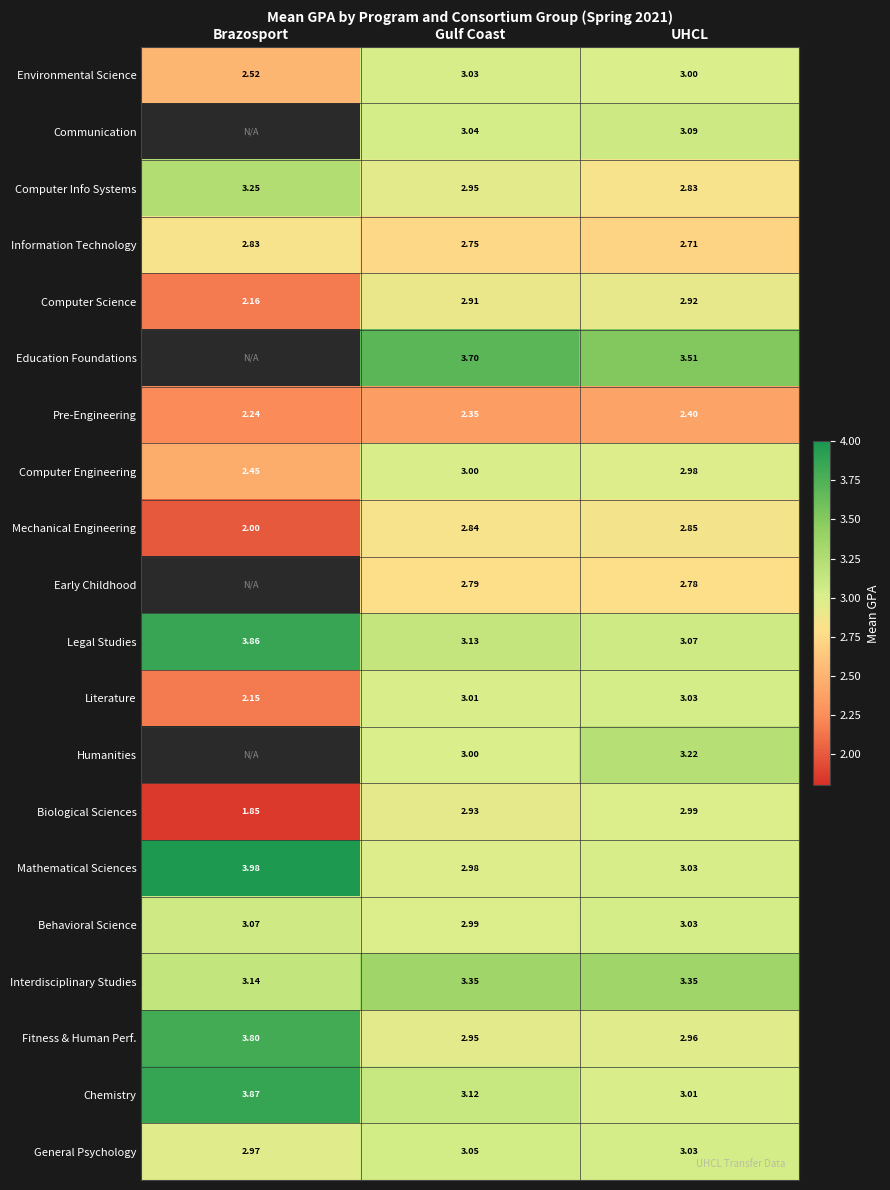

List the labels in order of Environmental Science value, smallest first.

Brazosport, UHCL, Gulf Coast